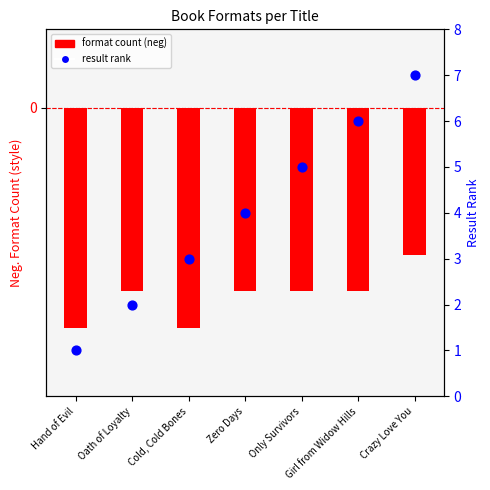

Which series has the widest spread of Y values?

result rank